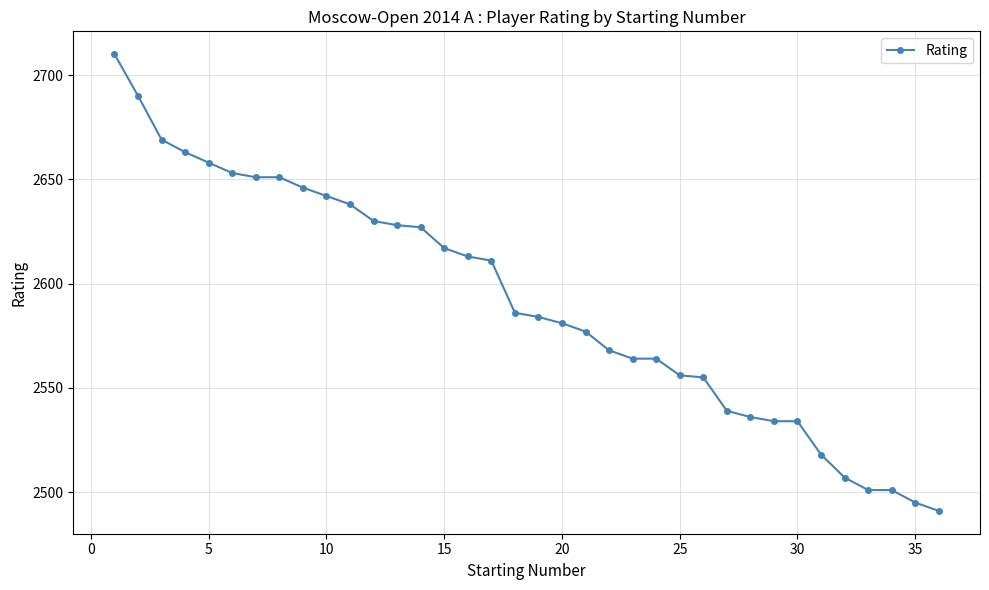

What is the greatest value displayed?

2710